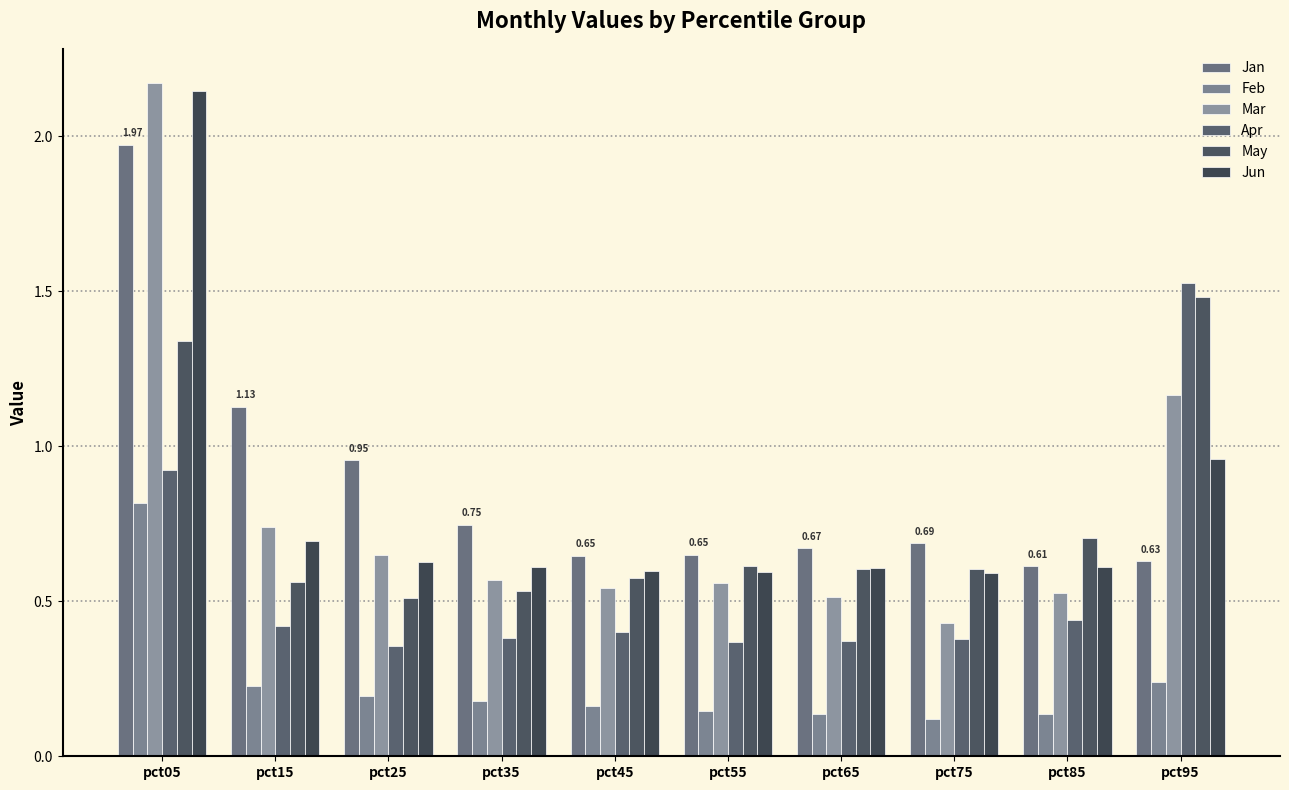

Are the bars horizontal?

No